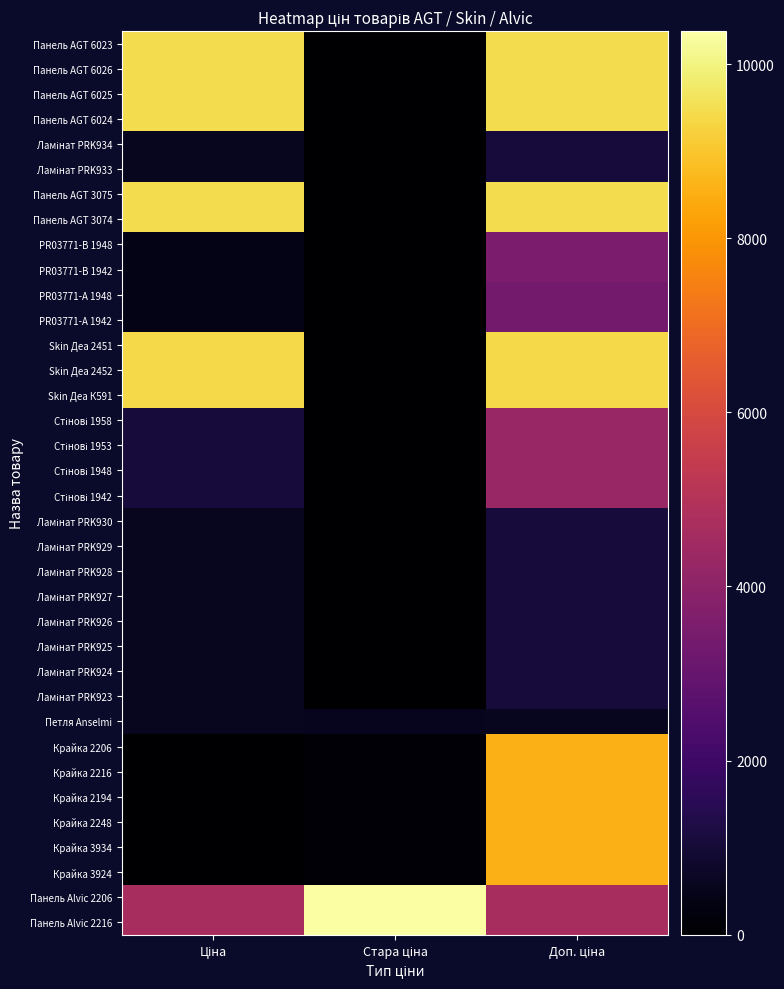

What is the total value across all series at Стара ціна?

21795.1